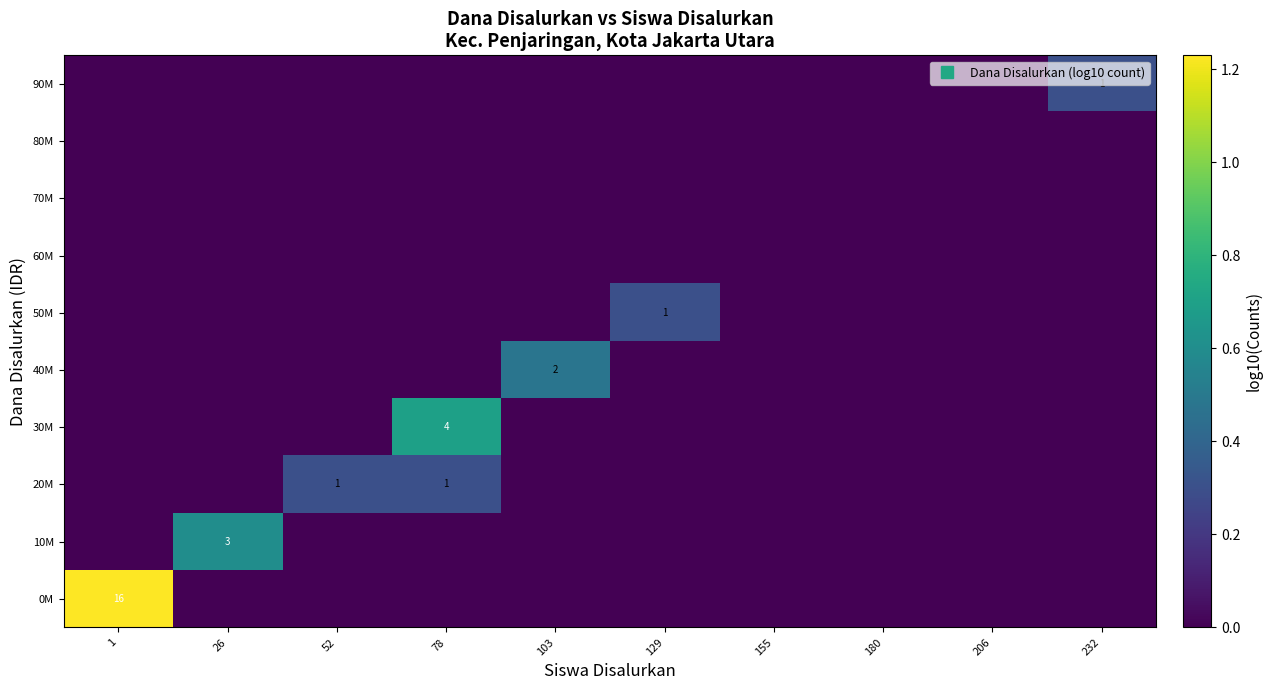

At 232, list the series in order from smallest to largest.

0M, 10M, 20M, 30M, 40M, 50M, 60M, 70M, 80M, 90M